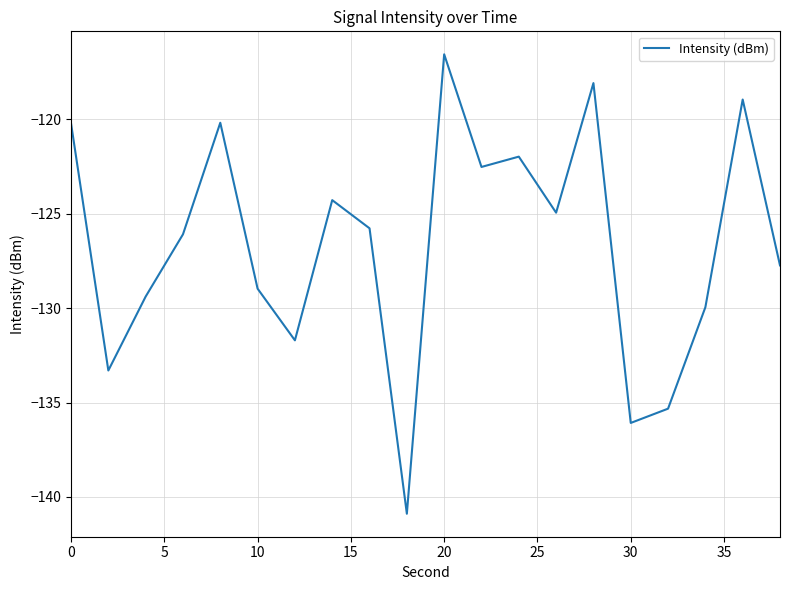

What is the difference between the maximum and minimum values?

24.3